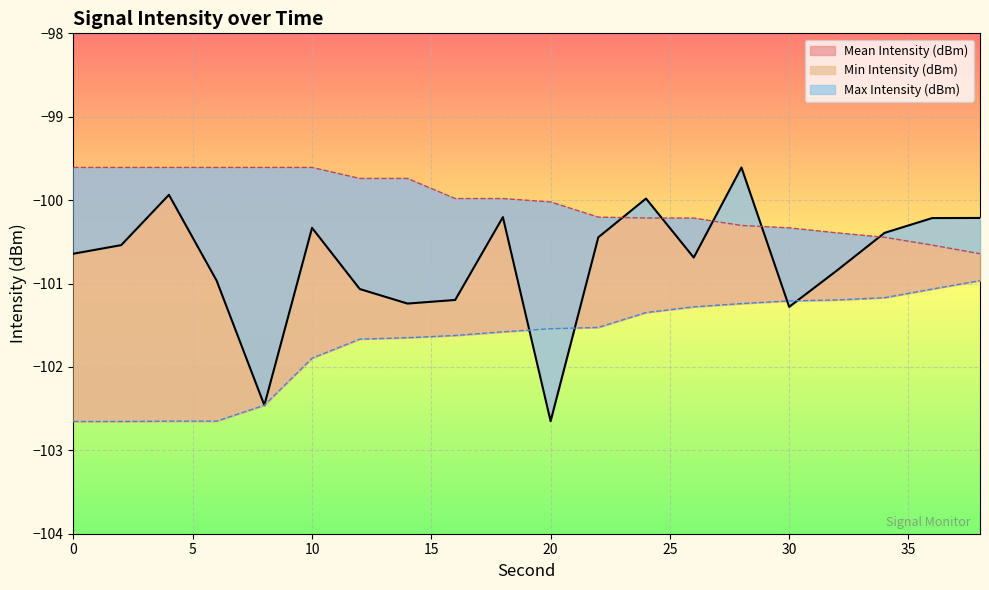

What is the difference between the Min Intensity (dBm) values at 26 and 38?

0.3